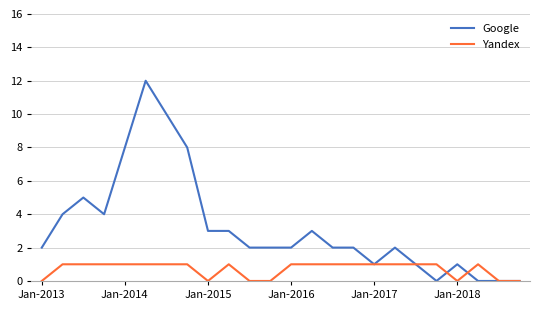

Rank the series by their maximum value, from lowest to highest.

Yandex, Google